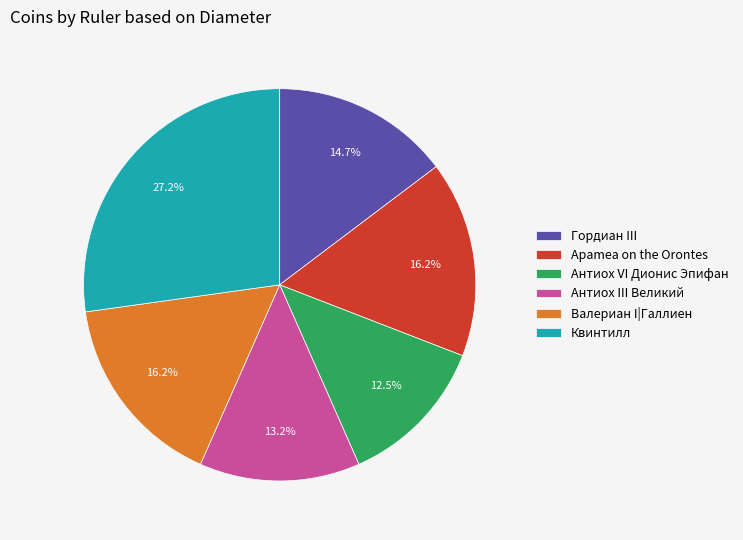

What is the ratio of the value at Квинтилл to the value at Apamea on the Orontes?

1.7